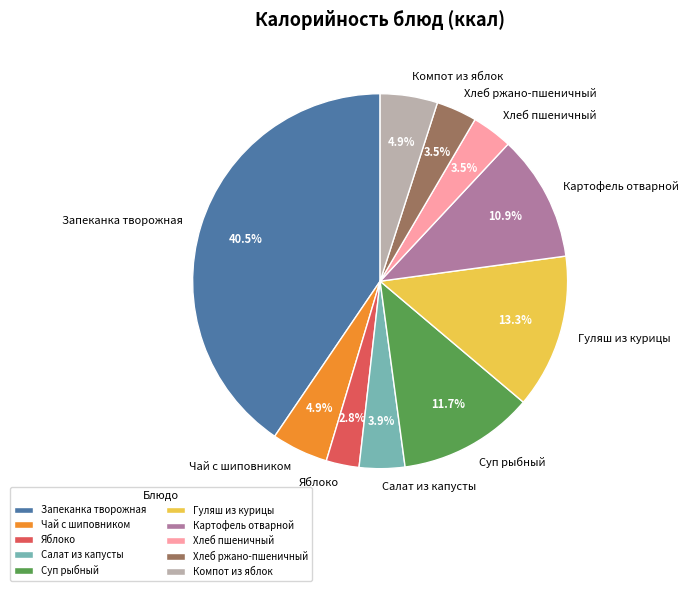

Combined, what portion of the pie is Запеканка творожная and Салат из капусты?

44.4%